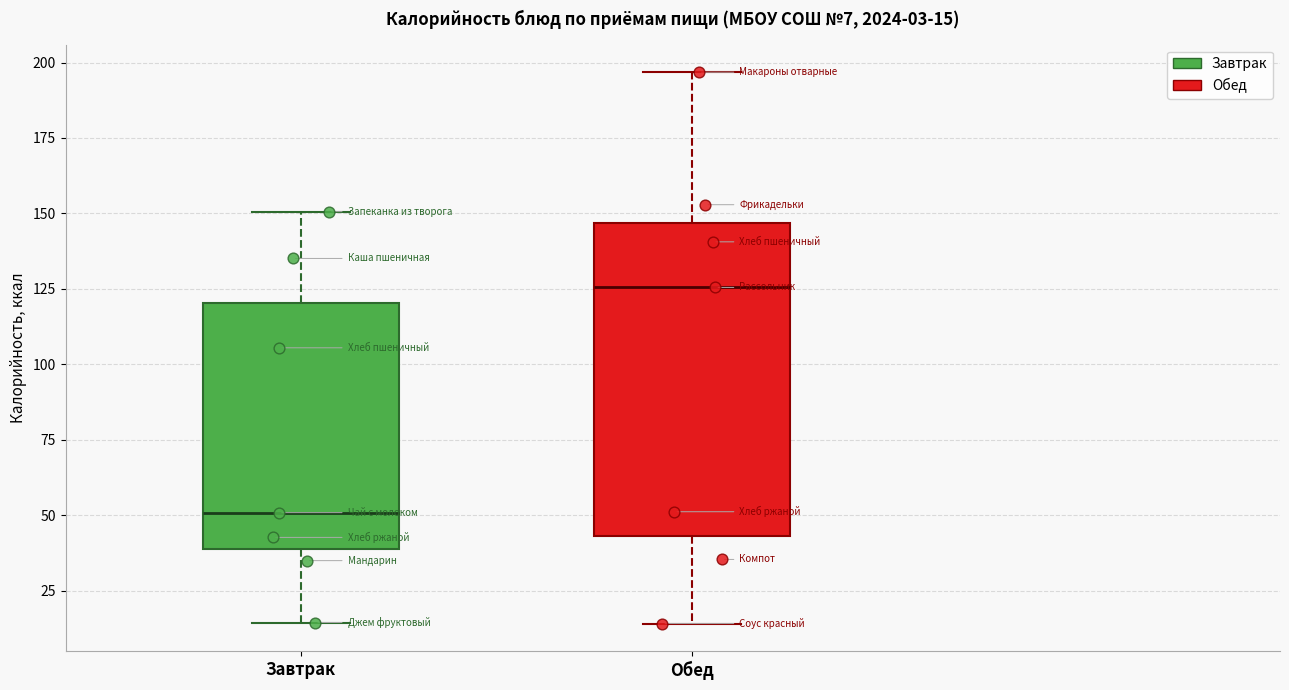

Which box is the tallest, from its lower edge to its upper edge?

Обед